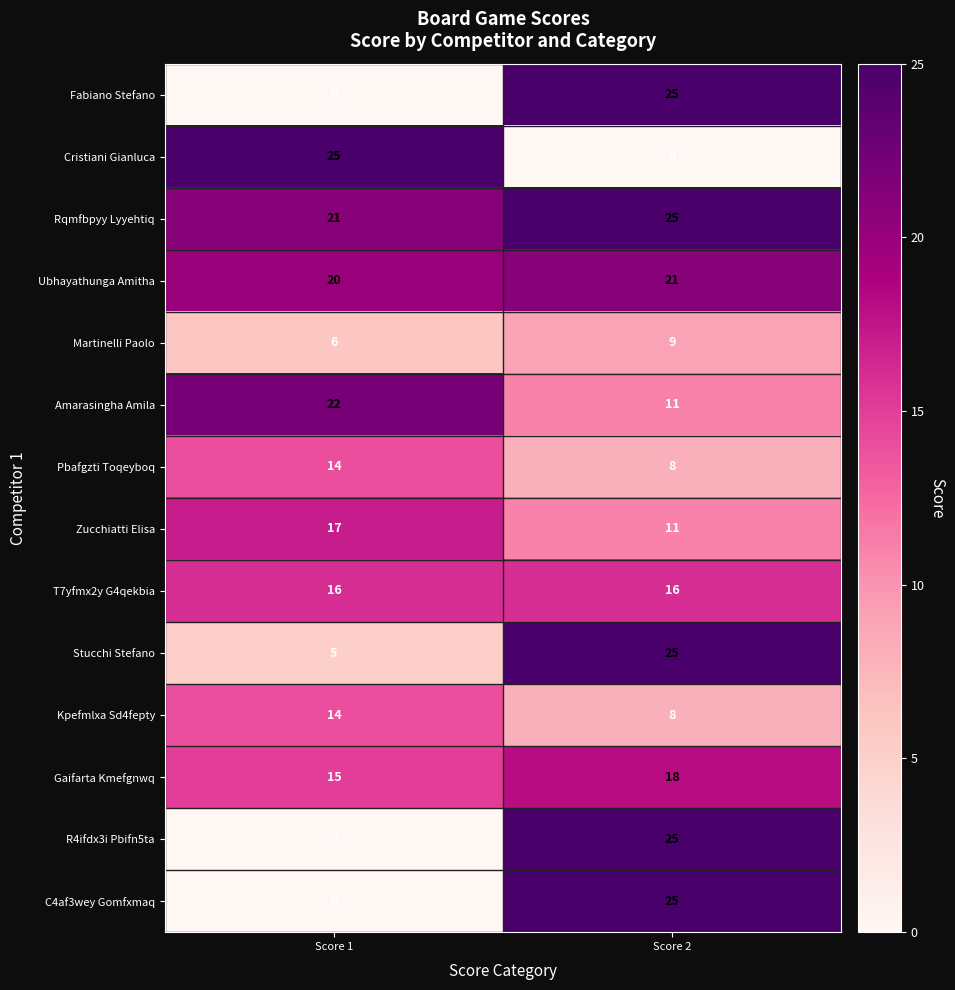

What is the average value of the Rqmfbpyy Lyyehtiq series?

23